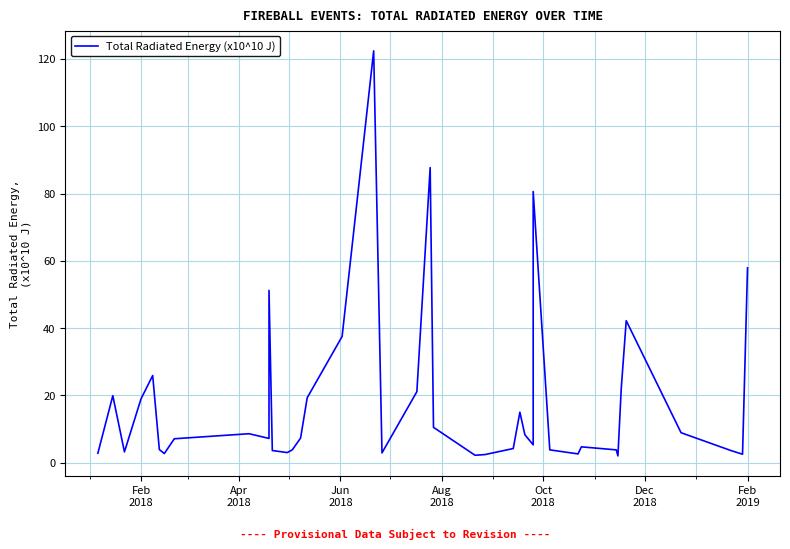

How many lines are shown in the chart?

1